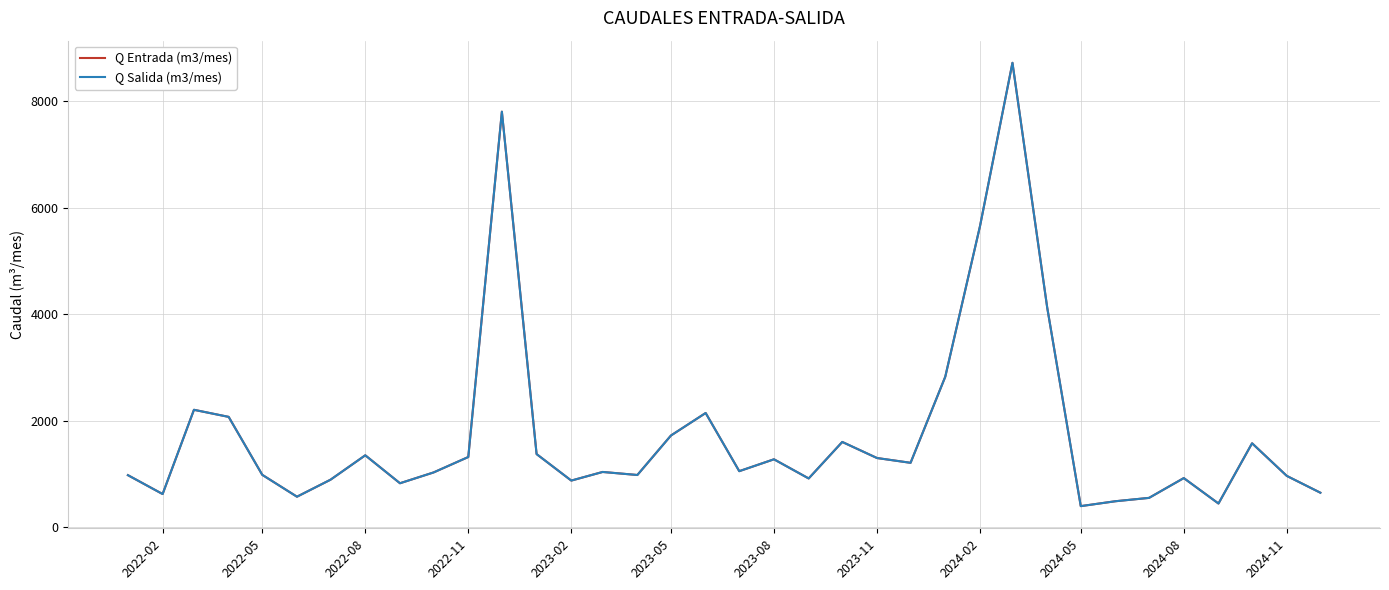

Does the chart have visible grid lines?

Yes